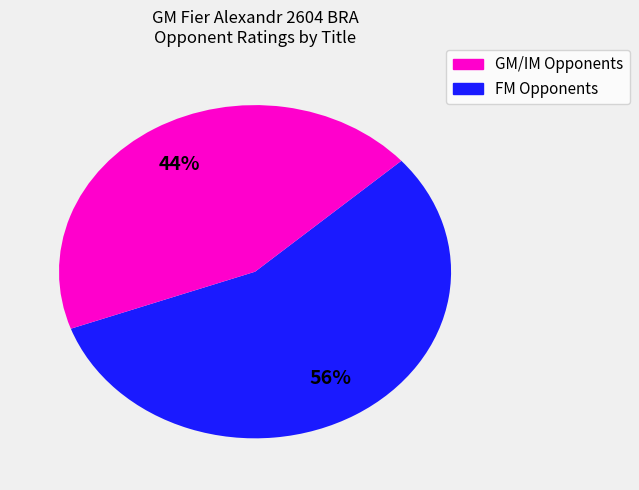

Is there any slice that represents more than half of the pie?

Yes